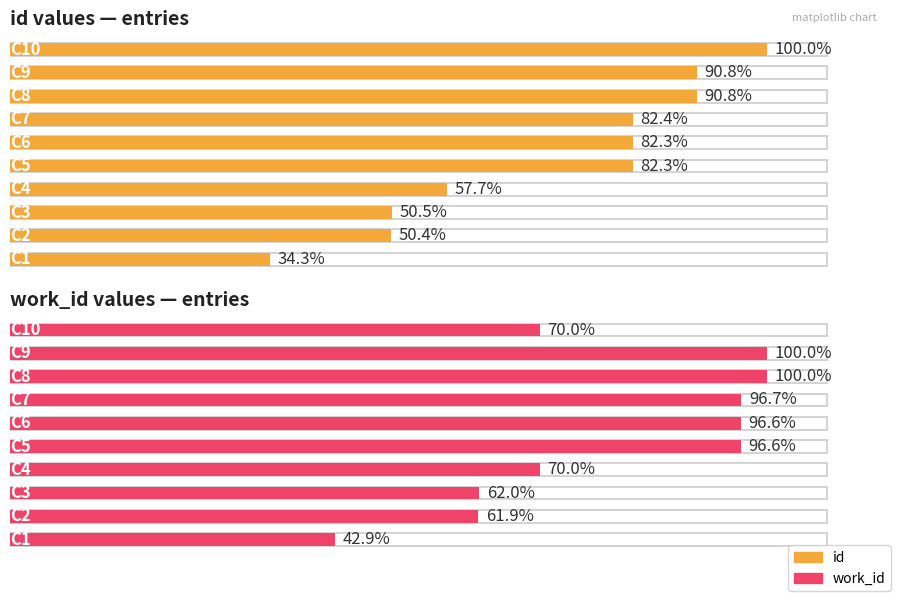

At how many categories does at least one series exceed 15114?

6